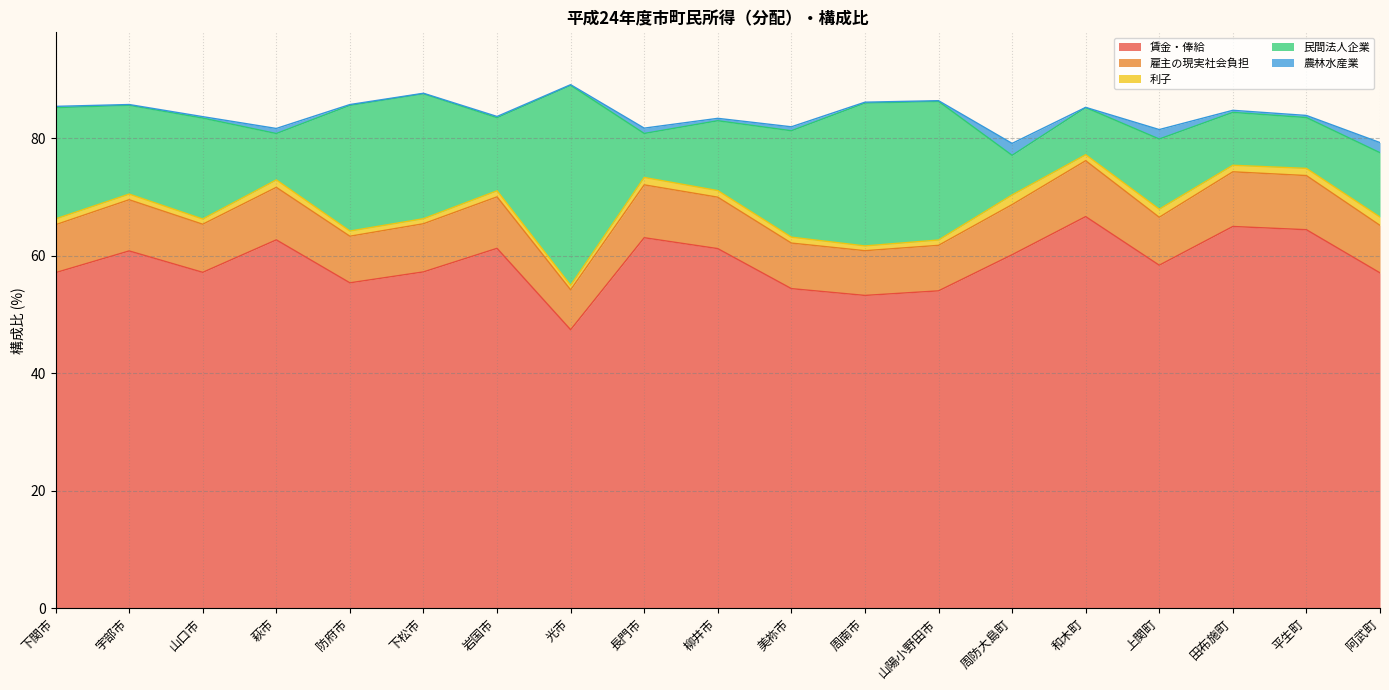

Where is 農林水産業 nearest to the value 1?

長門市